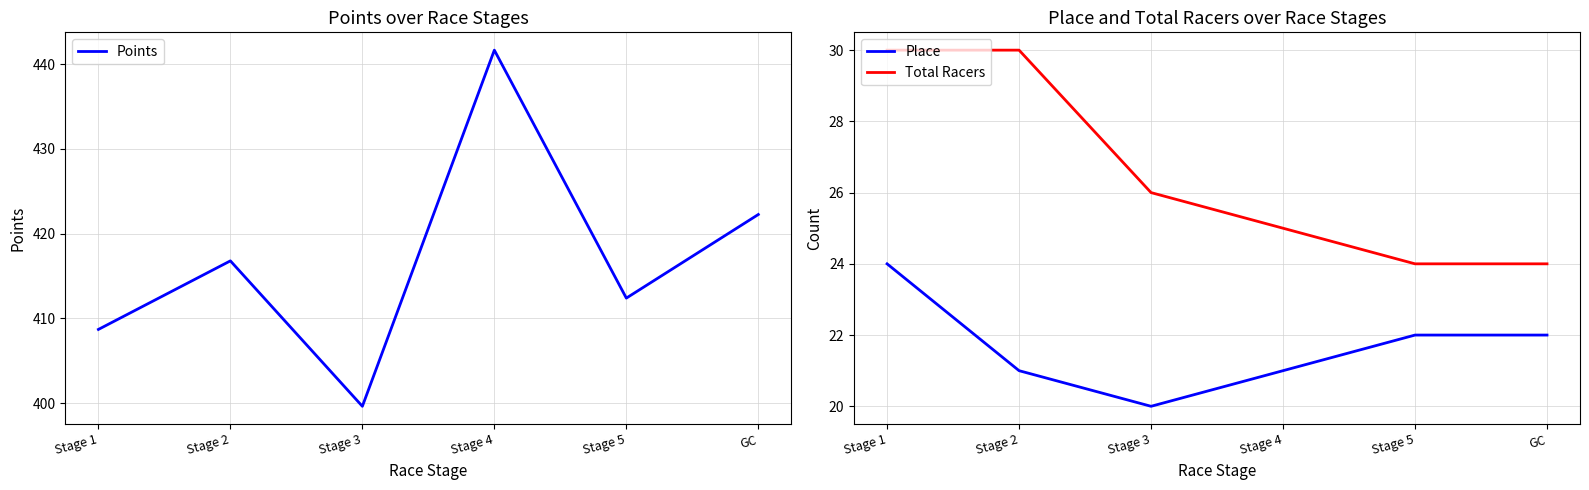

Which series has the widest spread of values?

Points